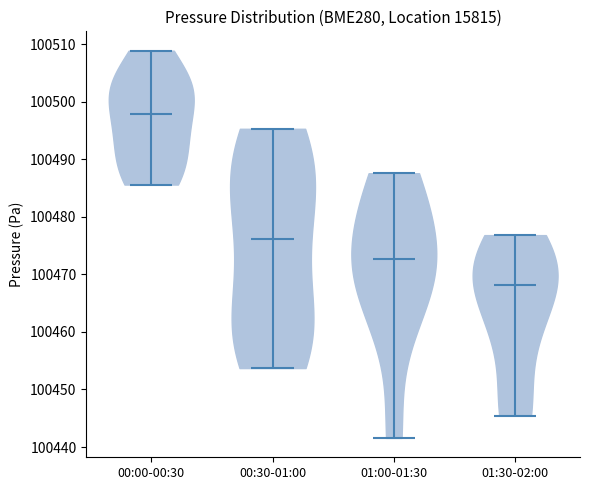

Which violin has the lowest median line?

01:30-02:00